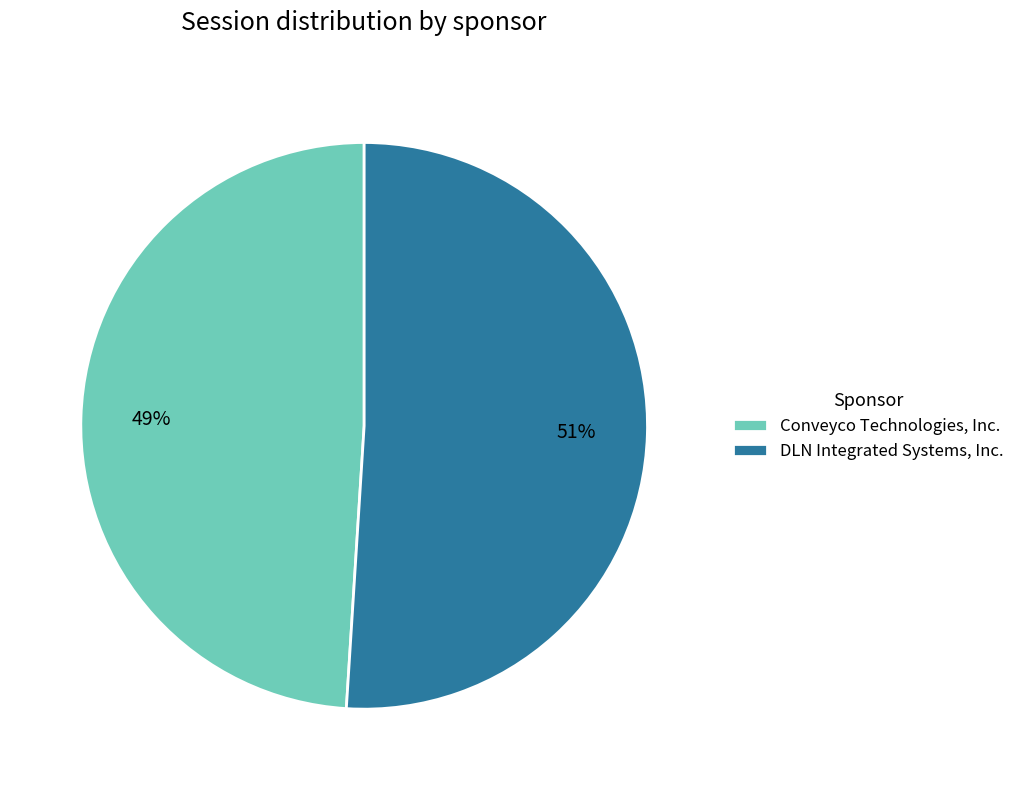

Count the number of slices in the pie.

2